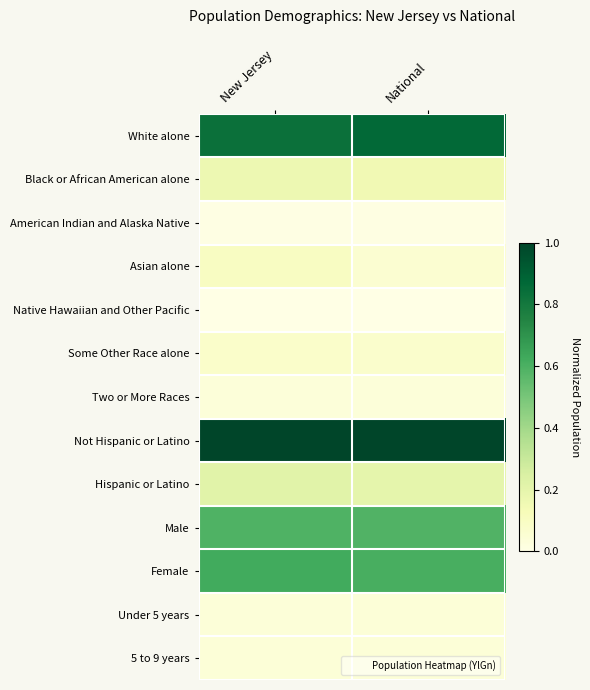

How many data points does each series have?

2